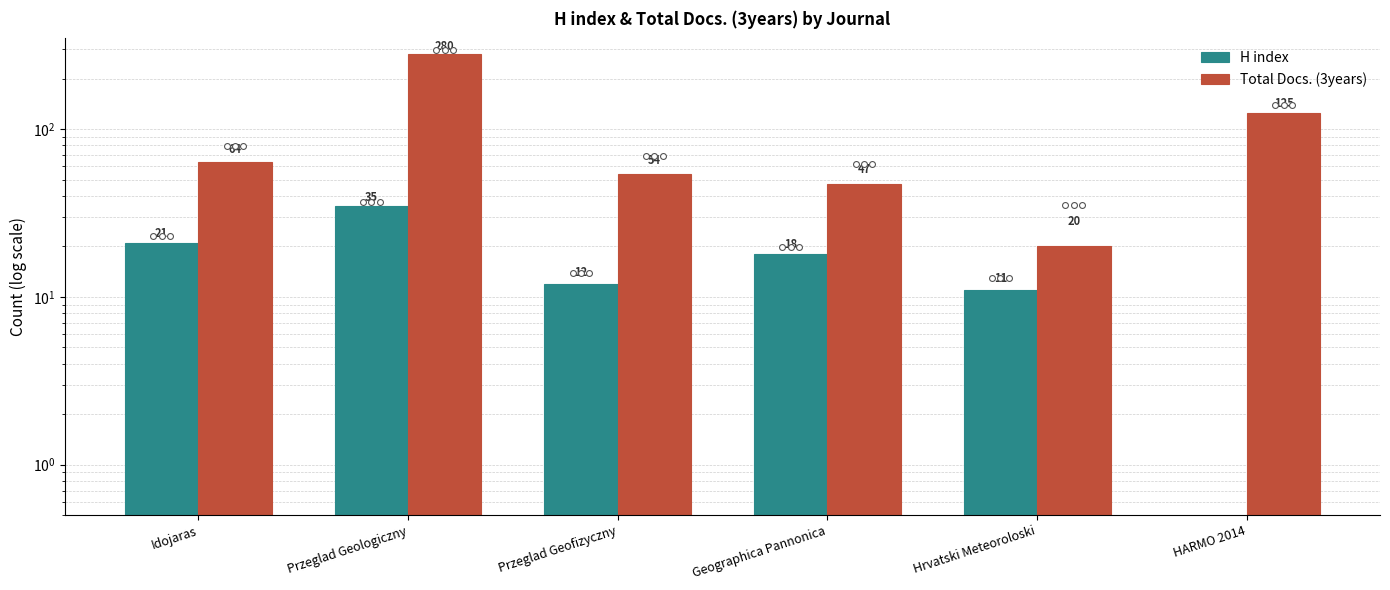

At which category is the sum across all series the highest?

Przeglad Geologiczny